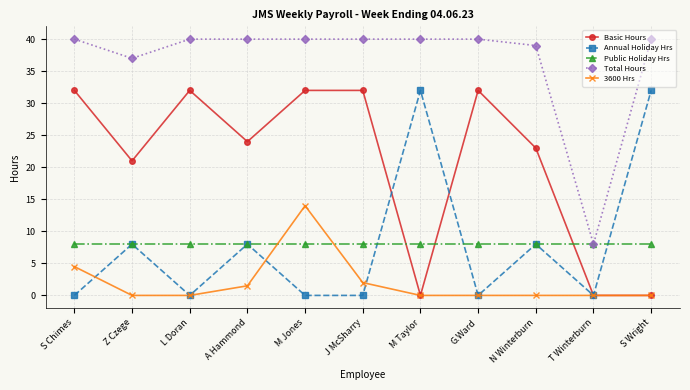

Rank the series at M Jones from highest to lowest value.

Total Hours, Basic Hours, 3600 Hrs, Public Holiday Hrs, Annual Holiday Hrs